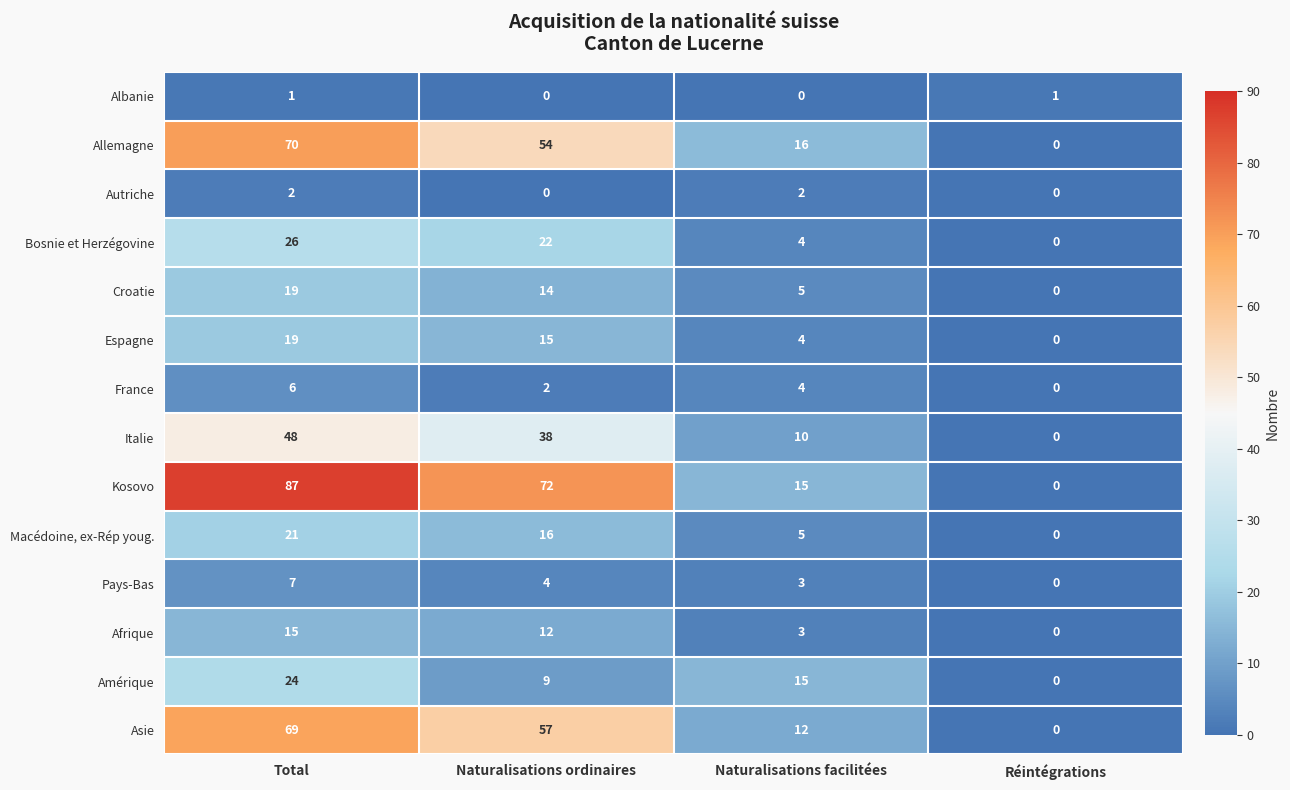

Where does the Afrique series first go above 12?

Total